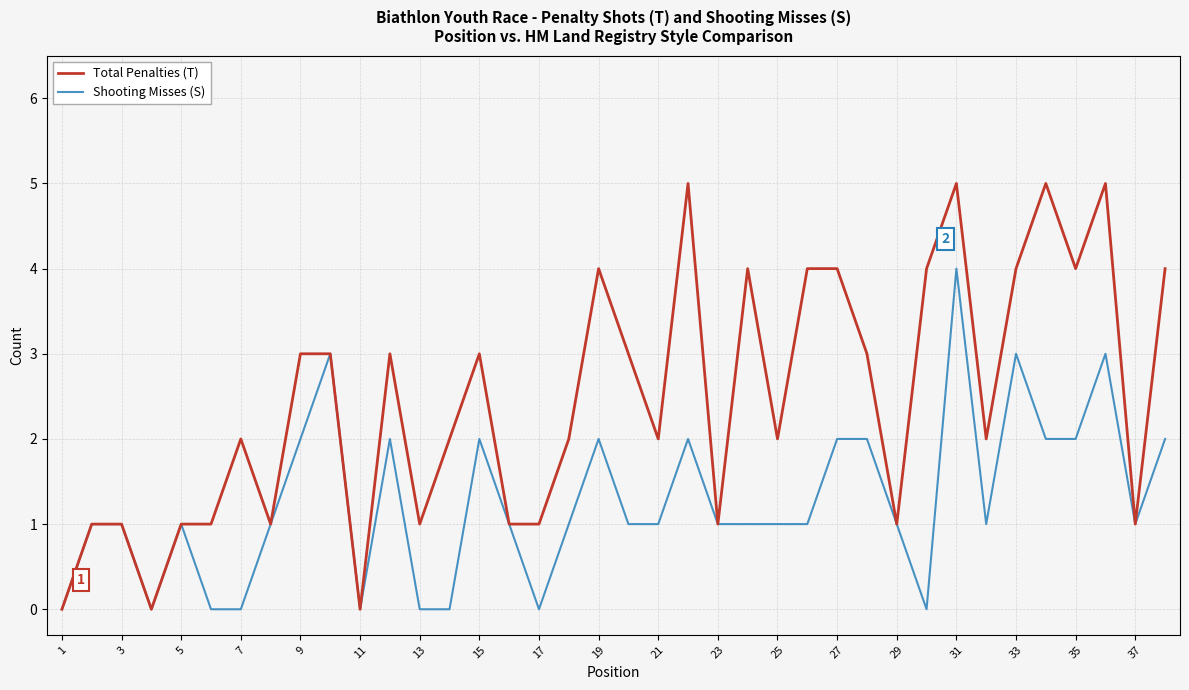

List the series in order of their peak value, highest first.

Total Penalties (T), Shooting Misses (S)